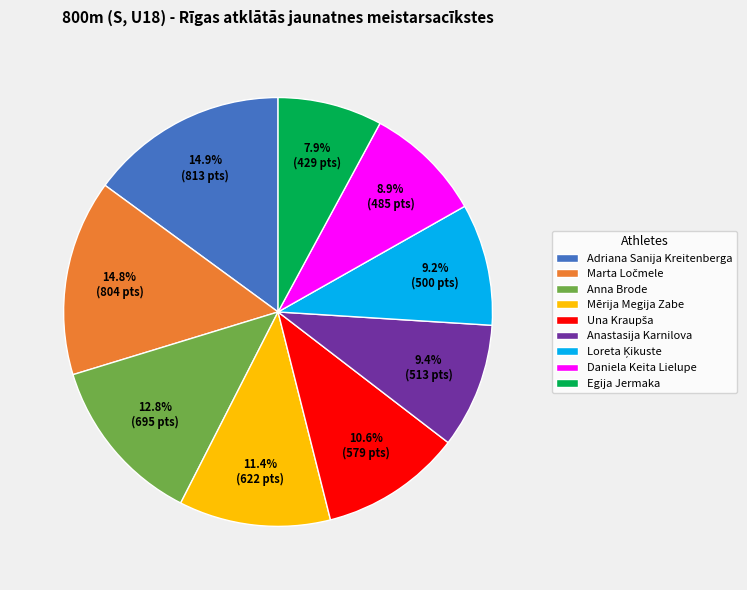

Which category has the smallest portion of the pie?

Egija Jermaka